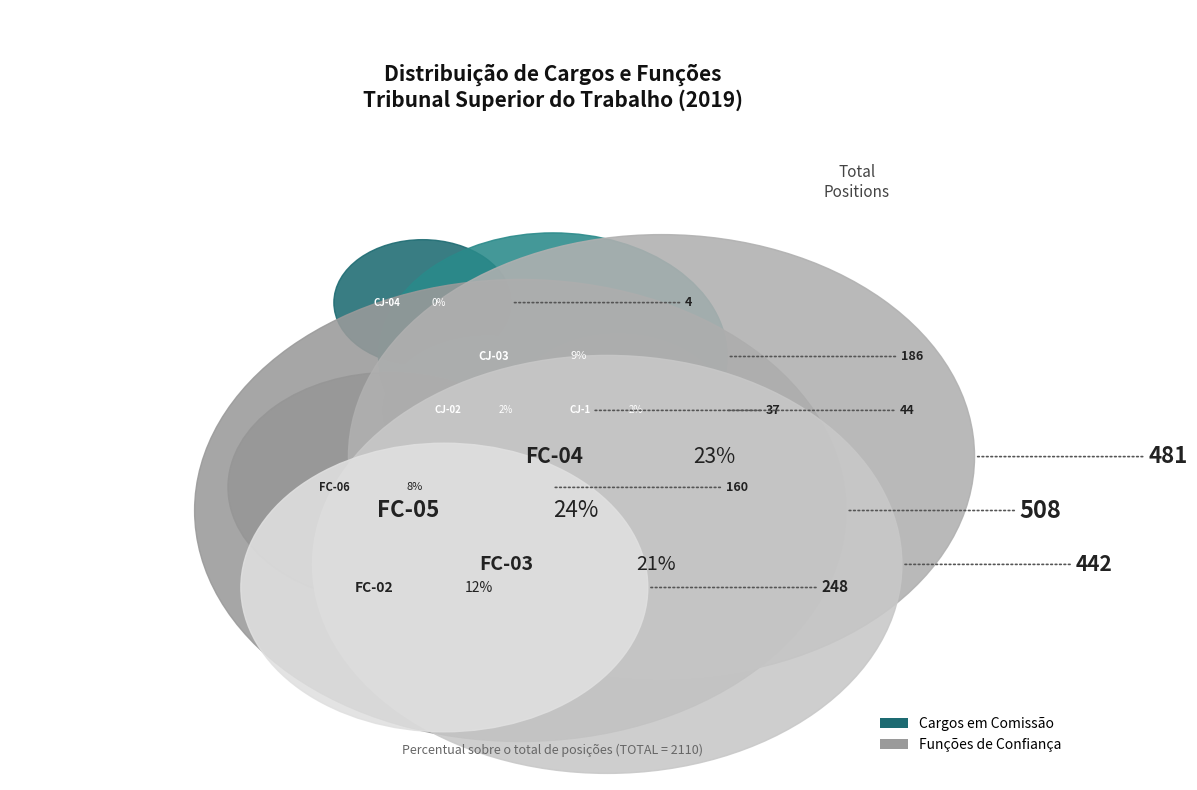

Which category has the biggest portion of the pie?

FC-05